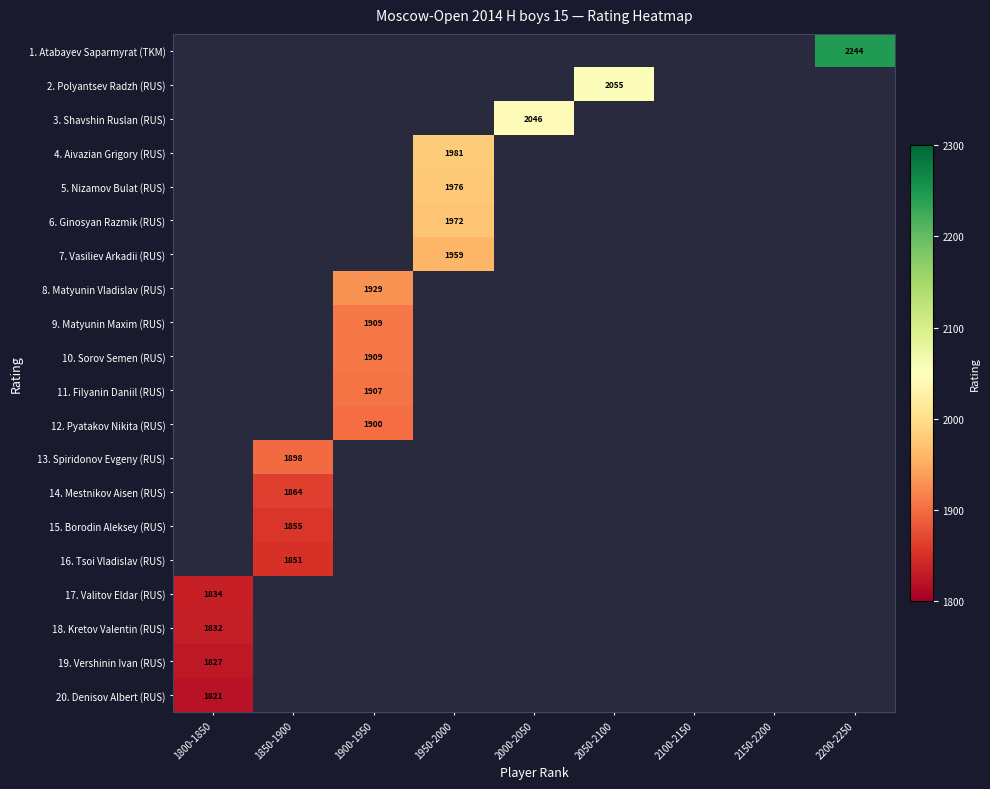

True or false: 12. Pyatakov Nikita (RUS) has a value of 2695 at 1900-1950.

False